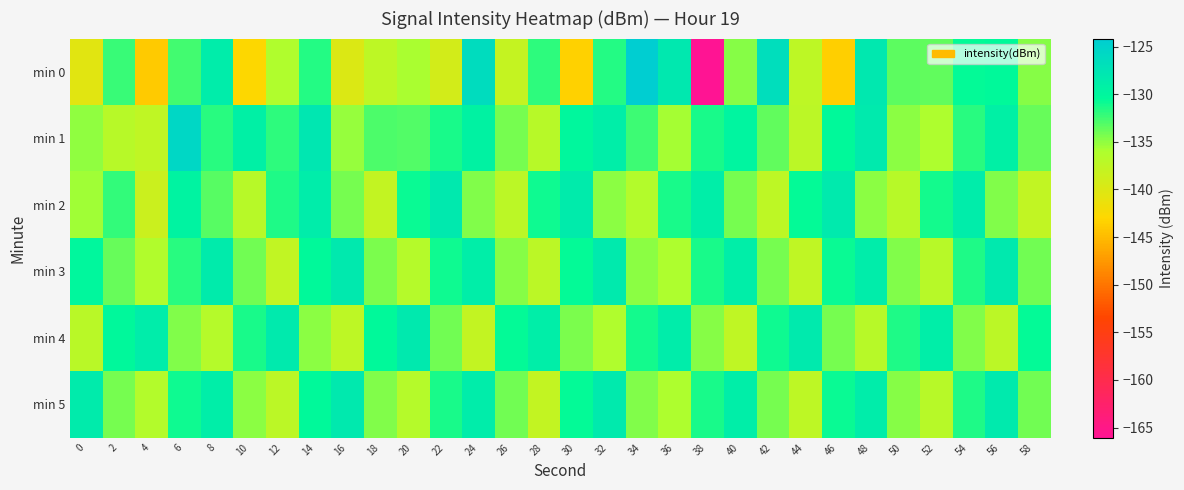

Between 6 and 26, which is larger?

6